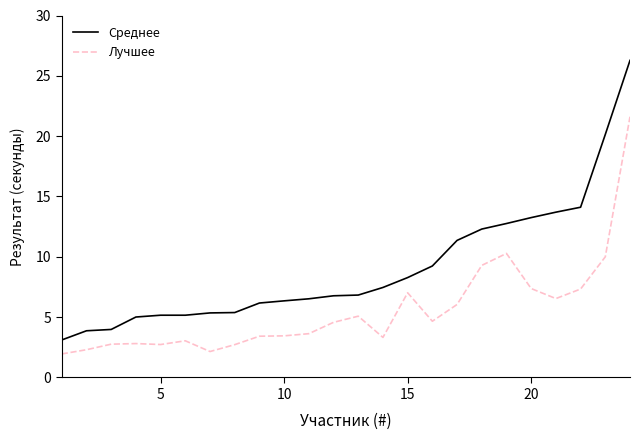

What is the maximum value for Лучшее?

21.6